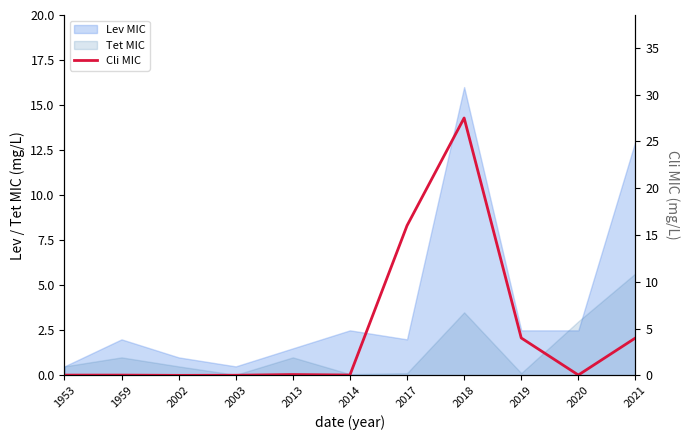

At which category does the chart reach its minimum across all series?

2002